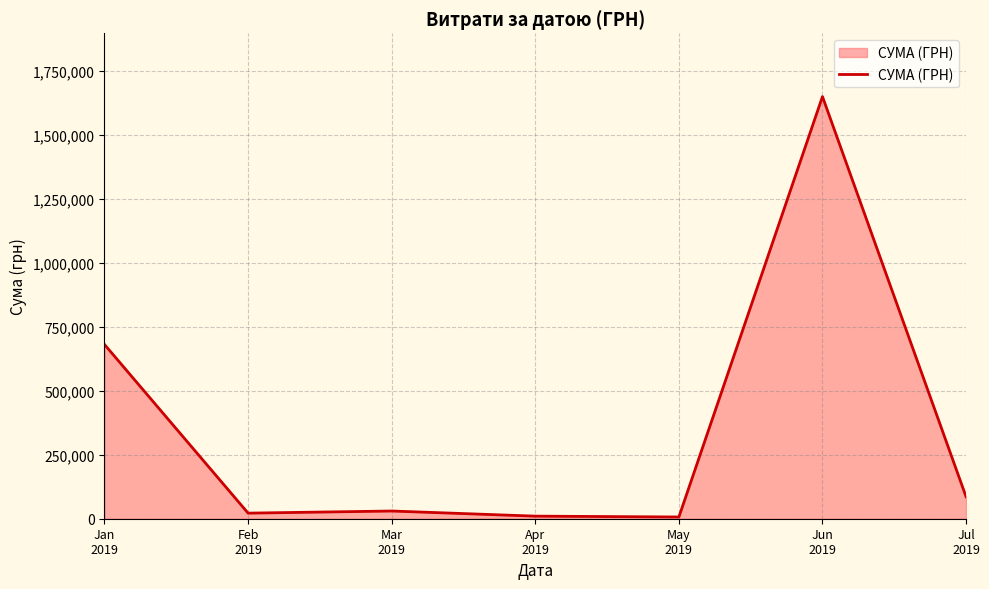

What position from the right is Jul
2019?

1